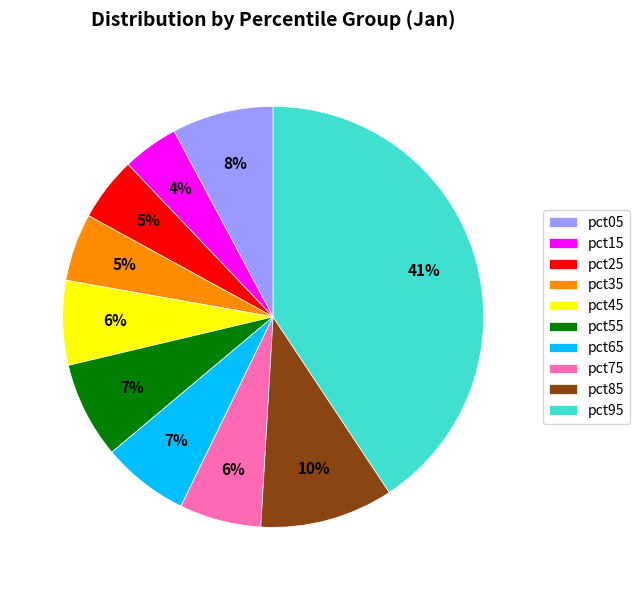

Combined, do pct95 and pct35 account for over 50%?

No